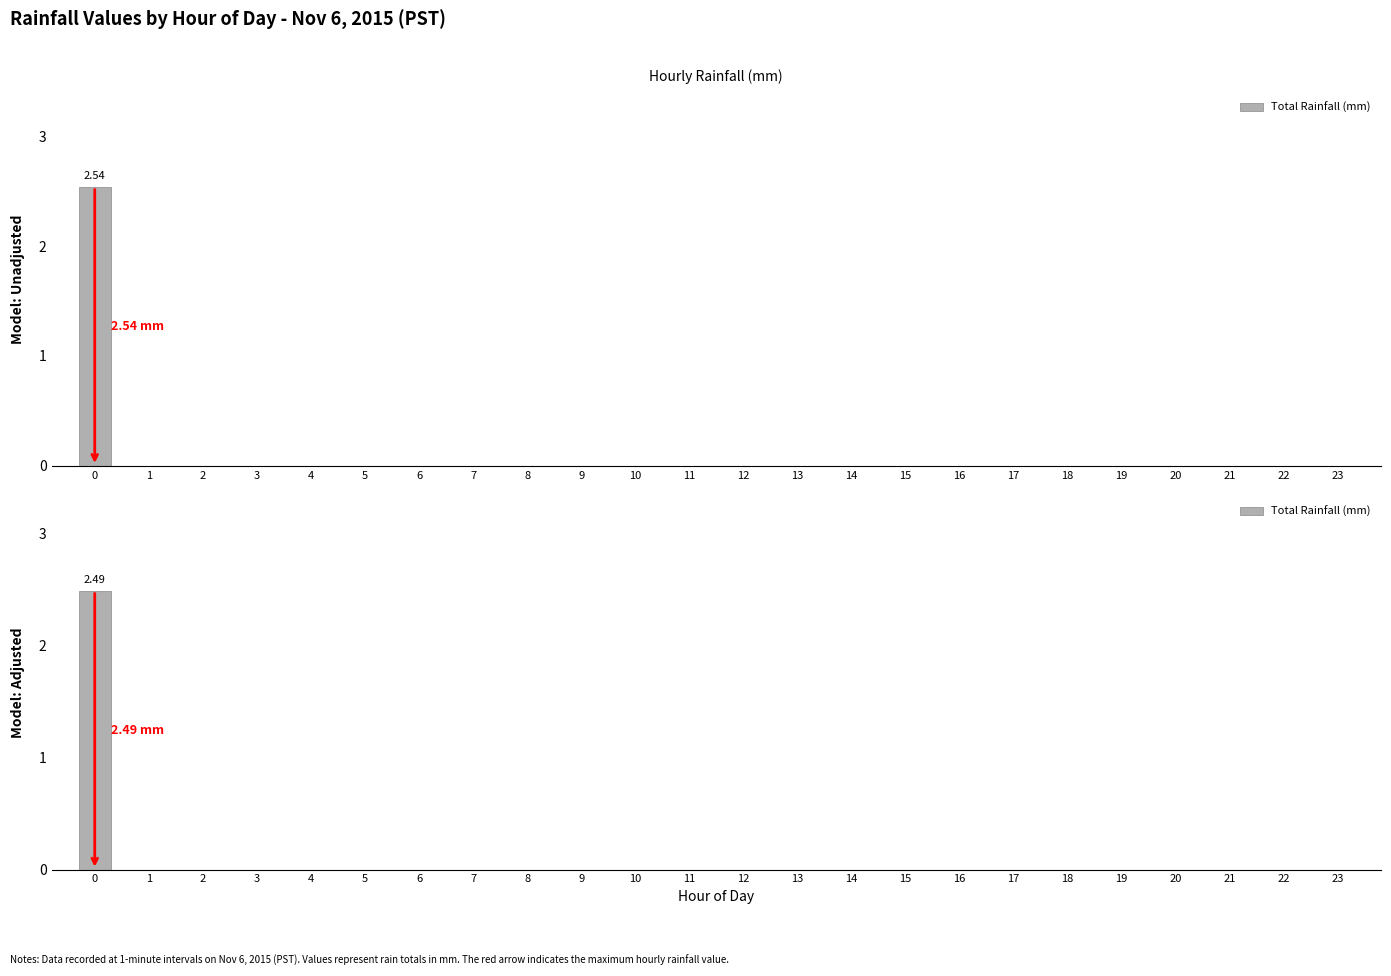

Reading left to right, transcribe all the data shown in this chart.

0=2.5	1=0.0	2=0.0	3=0.0	4=0.0	5=0.0	6=0.0	7=0.0	8=0.0	9=0.0	10=0.0	11=0.0	12=0.0	13=0.0	14=0.0	15=0.0	16=0.0	17=0.0	18=0.0	19=0.0	20=0.0	21=0.0	22=0.0	23=0.0